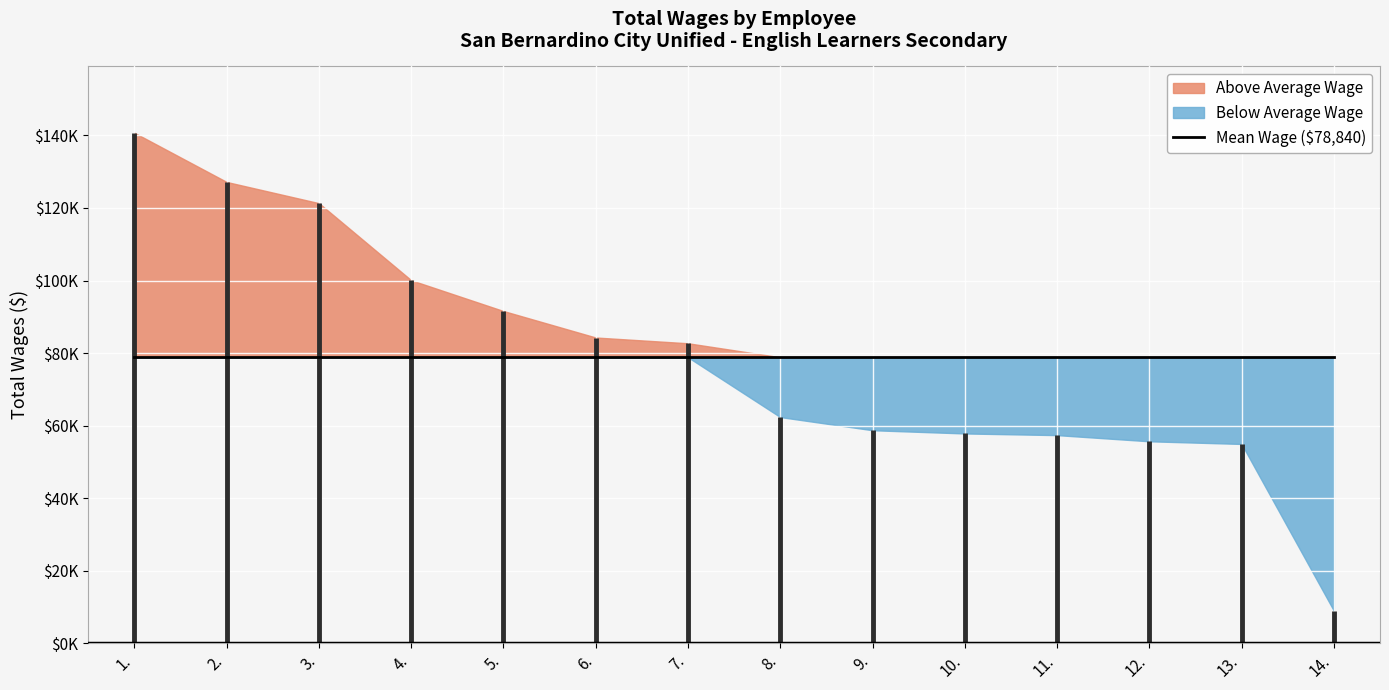

Reading left to right, extract all data points from this chart.

140727	127173	121331	100082	91591	84288	82699	62358	58726	57834	57376	55676	54942	8952